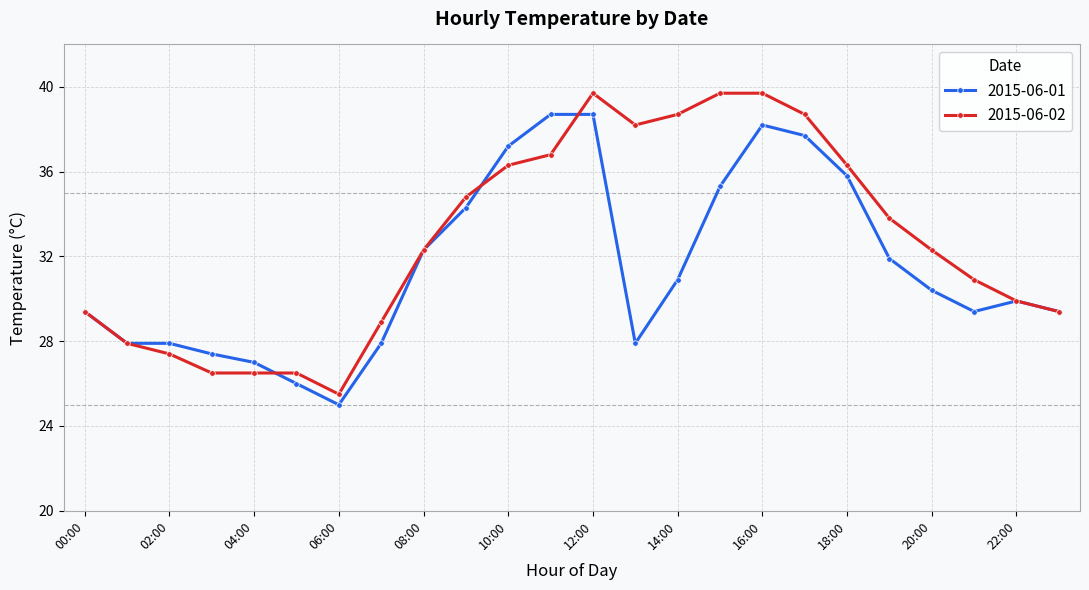

True or false: 2015-06-01 and 2015-06-02 cross at least once.

True